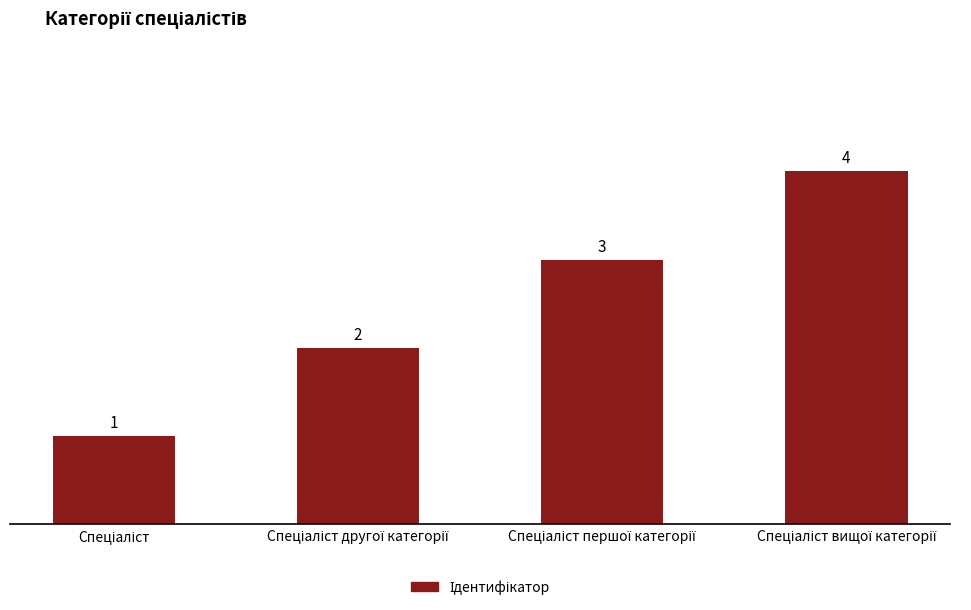

What is the maximum value shown in the chart?

4